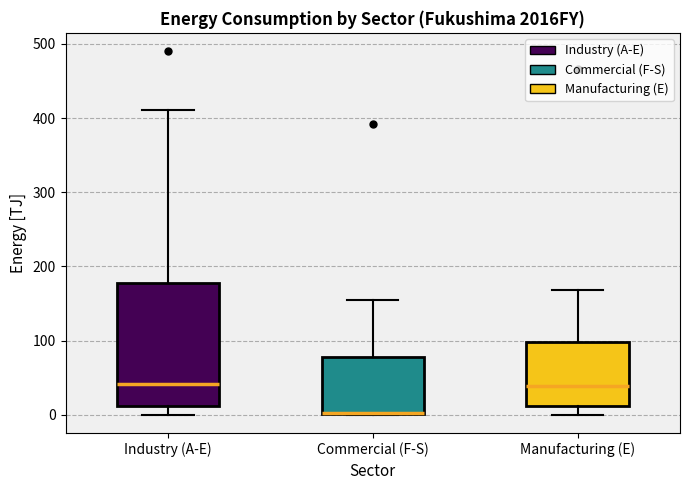

Where is the upper edge of the box for Manufacturing (E) on the y-axis? The values are not printed on the chart, so give them approximately, as read against the axis.

100